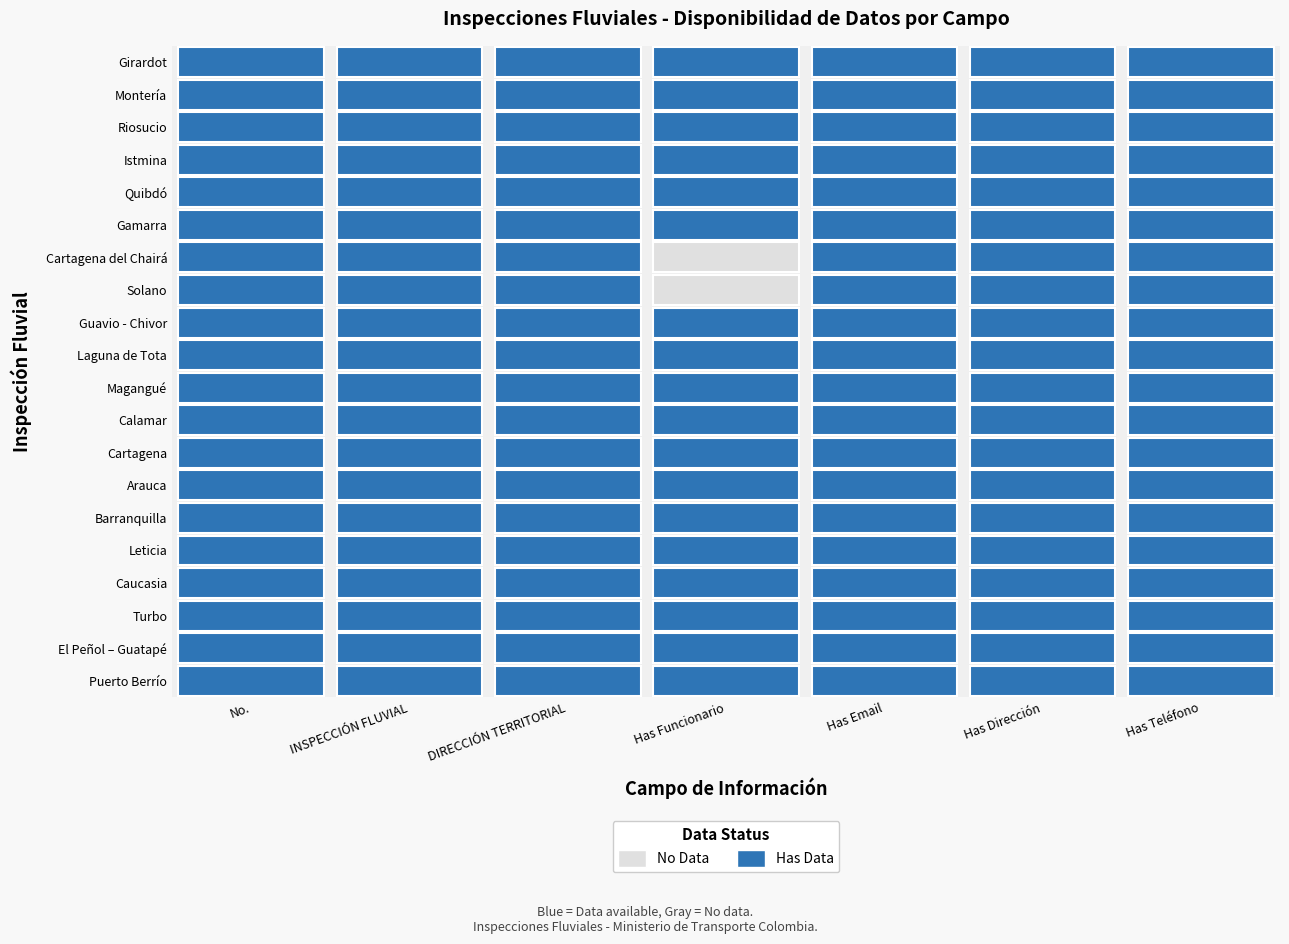

Which has a higher value, El Peñol – Guatapé or Leticia?

El Peñol – Guatapé